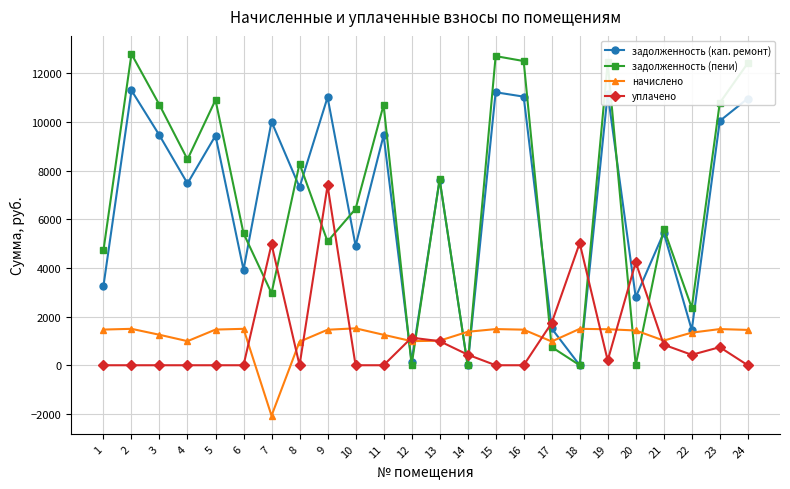

What is the difference between the maximum and minimum values in the задолженность (пени) series?

12796.1